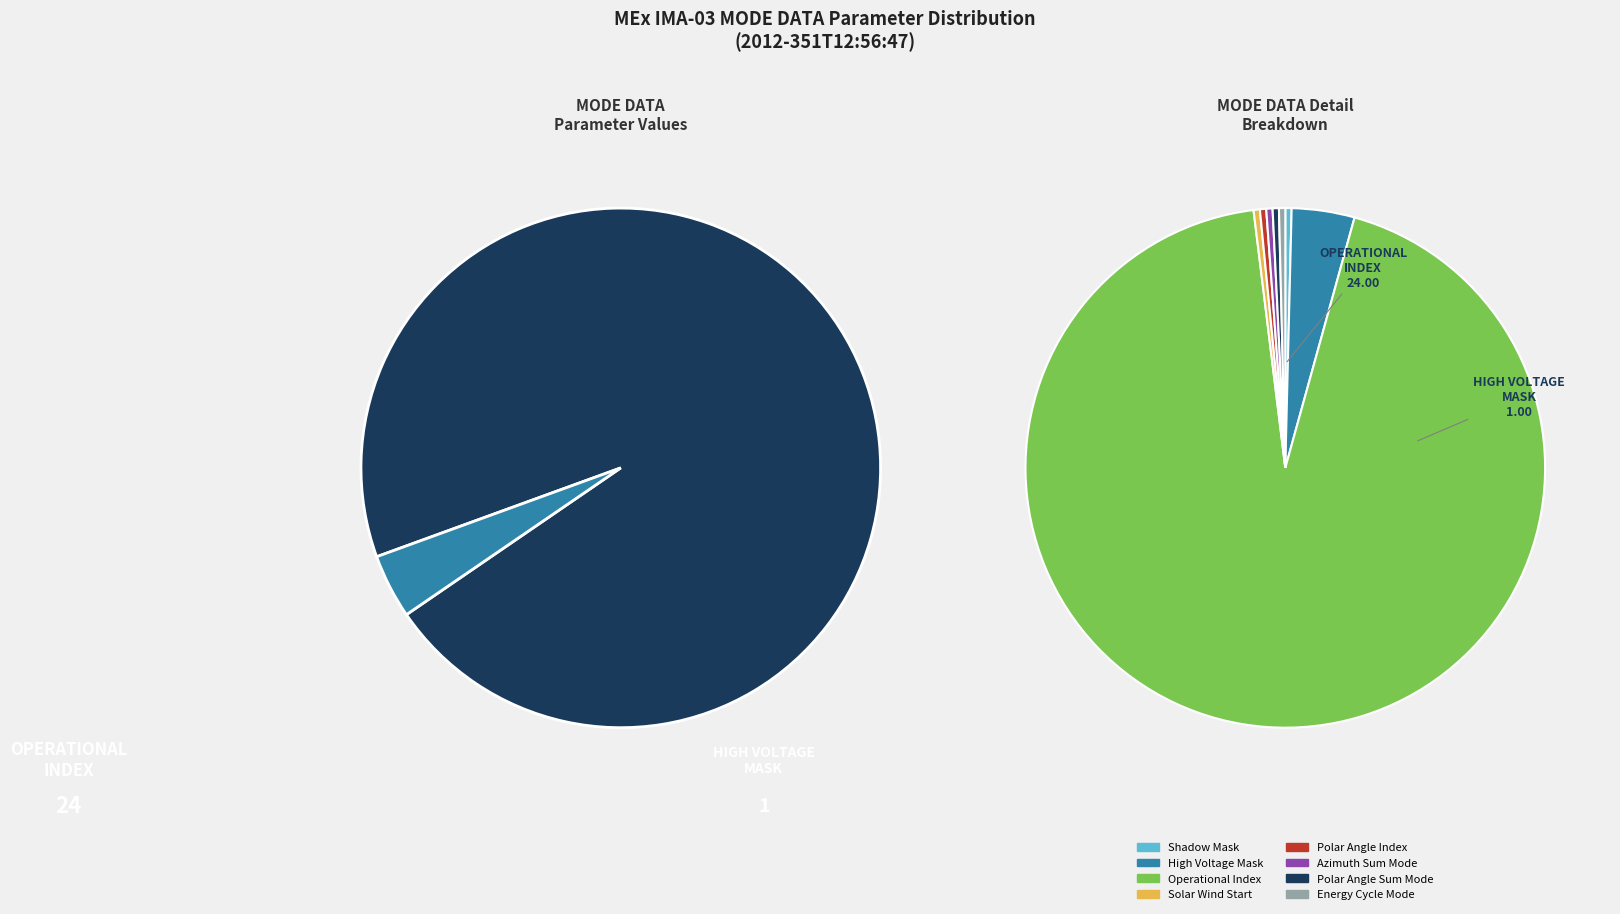

How many slices are in this pie chart?

8